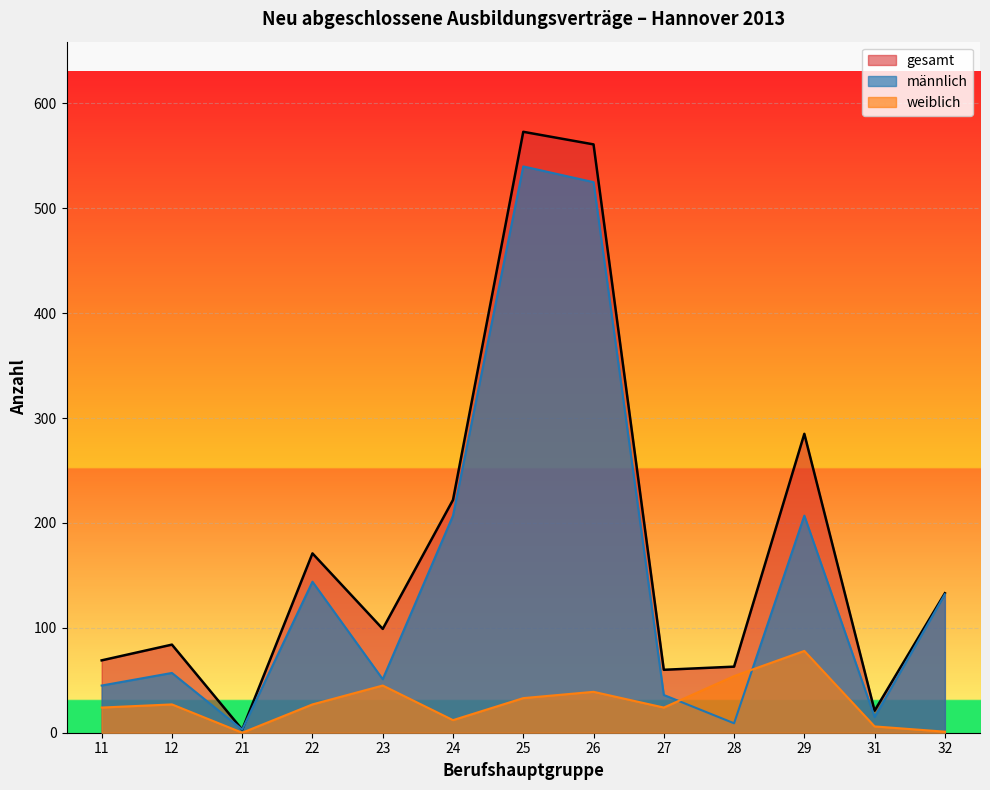

True or false: gesamt and männlich cross at least once.

False